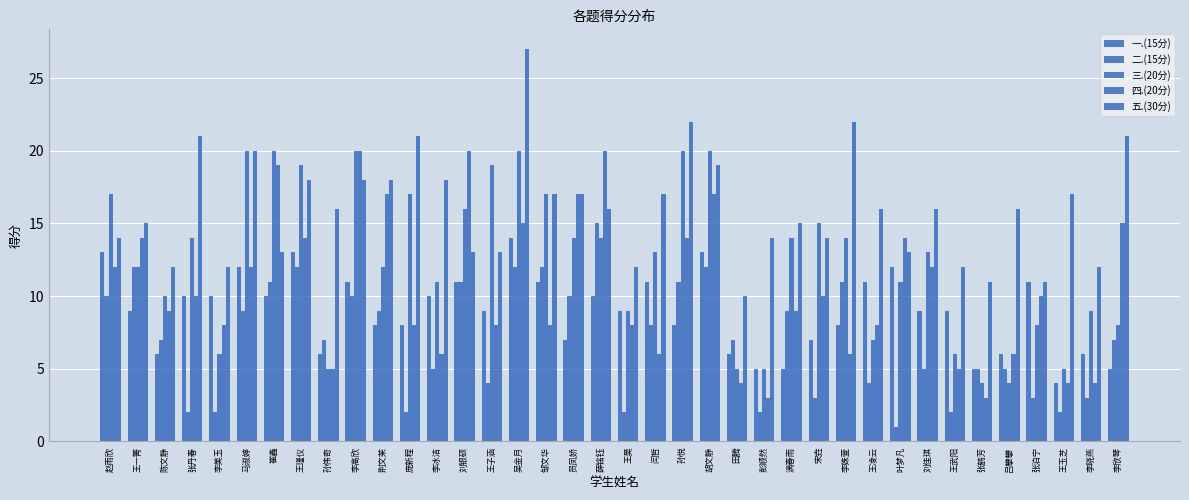

What is the average value of the 二.(15分) series?

7